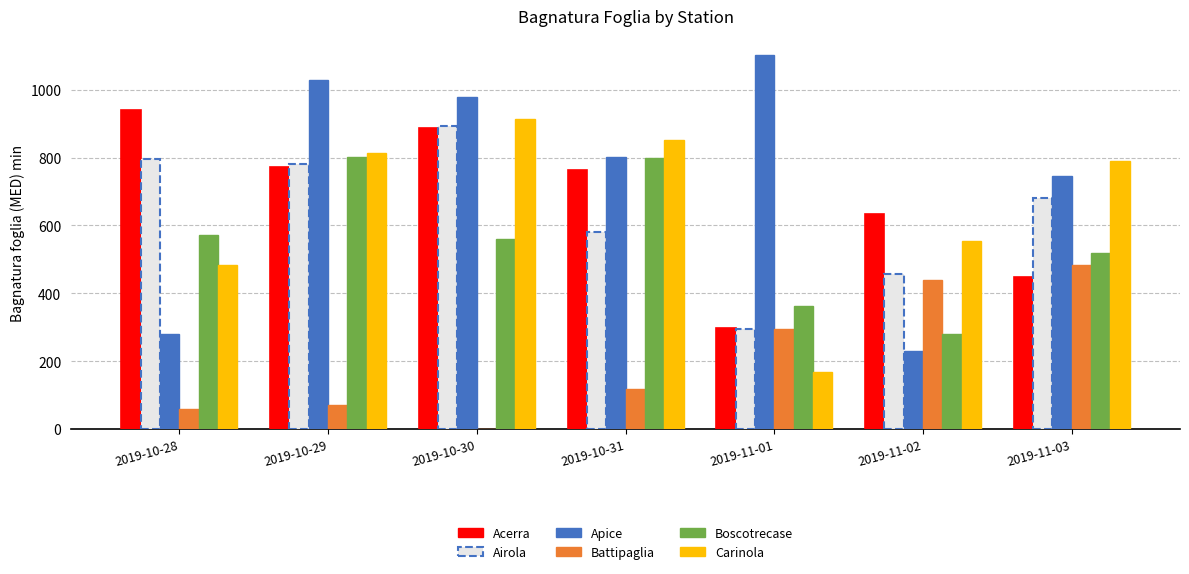

Which category has the highest value across all series?

2019-11-01